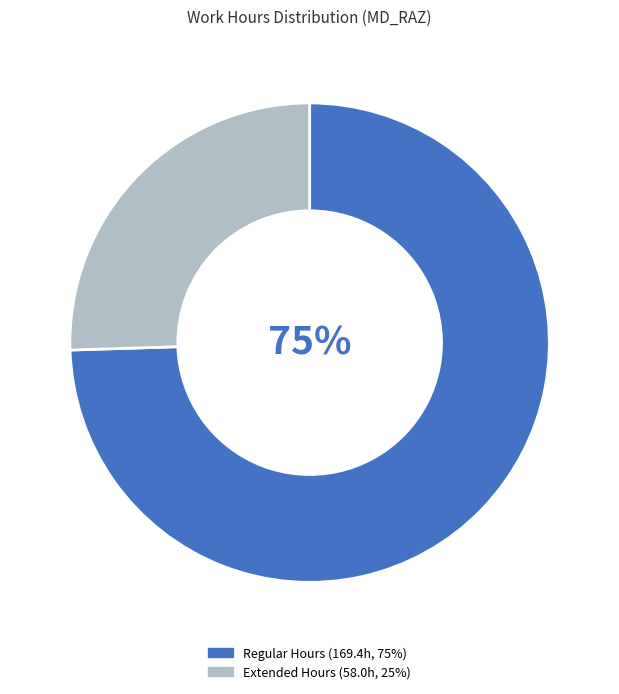

Count the number of slices in the pie.

2